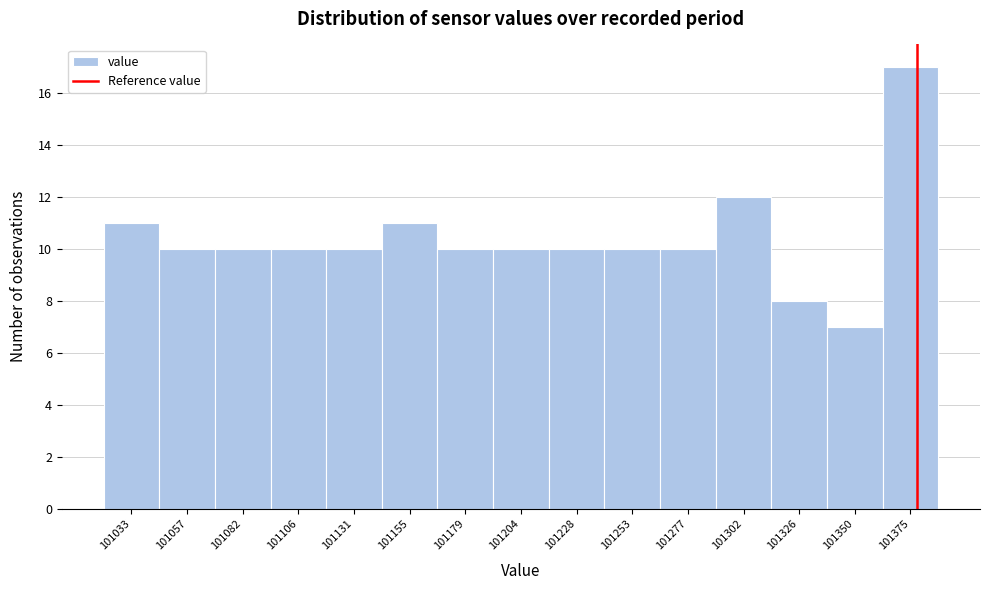

Reading left to right, list all the values displayed in this chart.

11	10	10	10	10	11	10	10	10	10	10	12	8	7	17